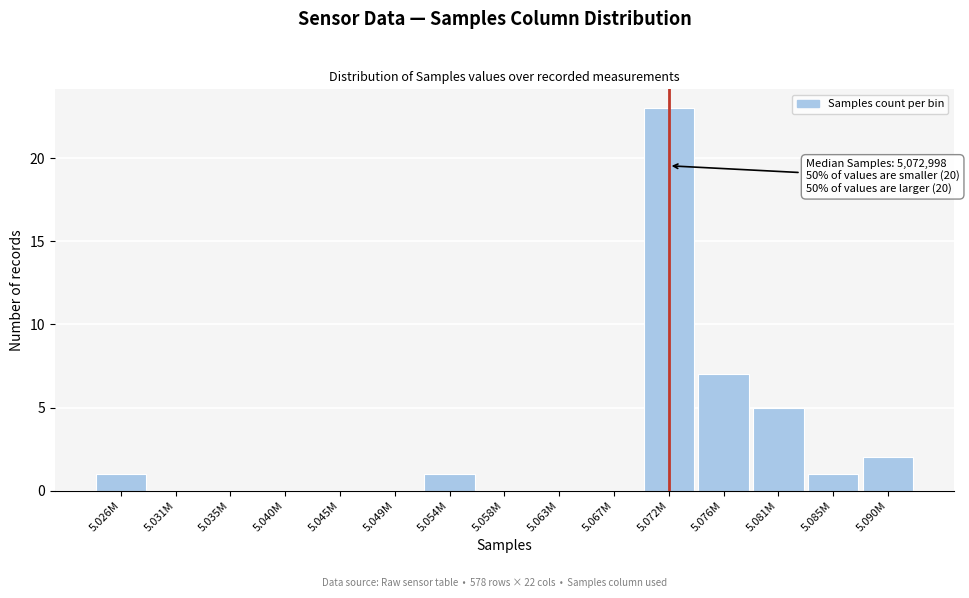

Reading left to right, extract all data points from this chart.

5.026M=1	5.031M=0	5.035M=0	5.040M=0	5.045M=0	5.049M=0	5.054M=1	5.058M=0	5.063M=0	5.067M=0	5.072M=23	5.076M=7	5.081M=5	5.085M=1	5.090M=2